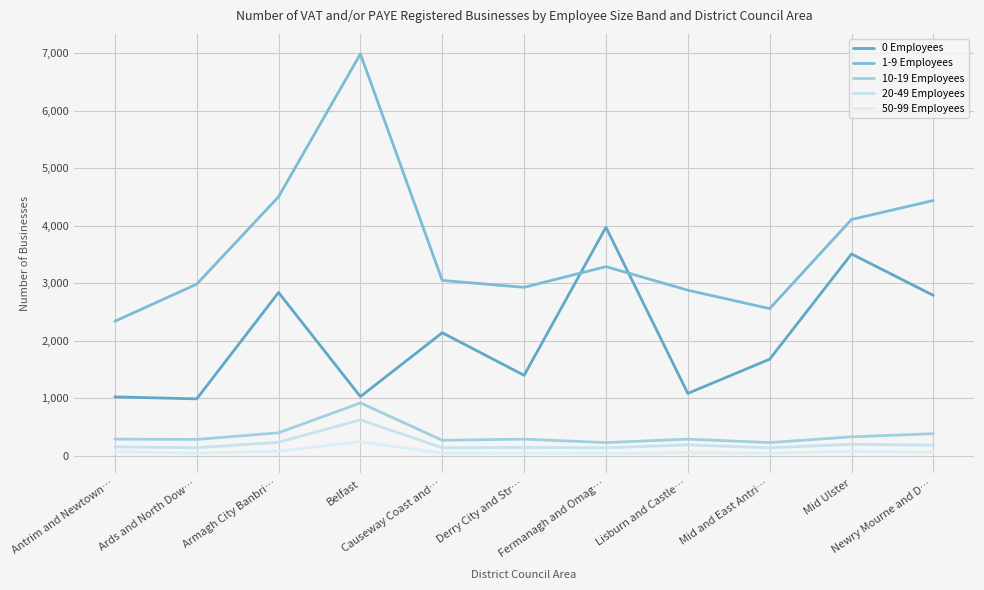

Which series has the largest total across all categories?

1-9 Employees